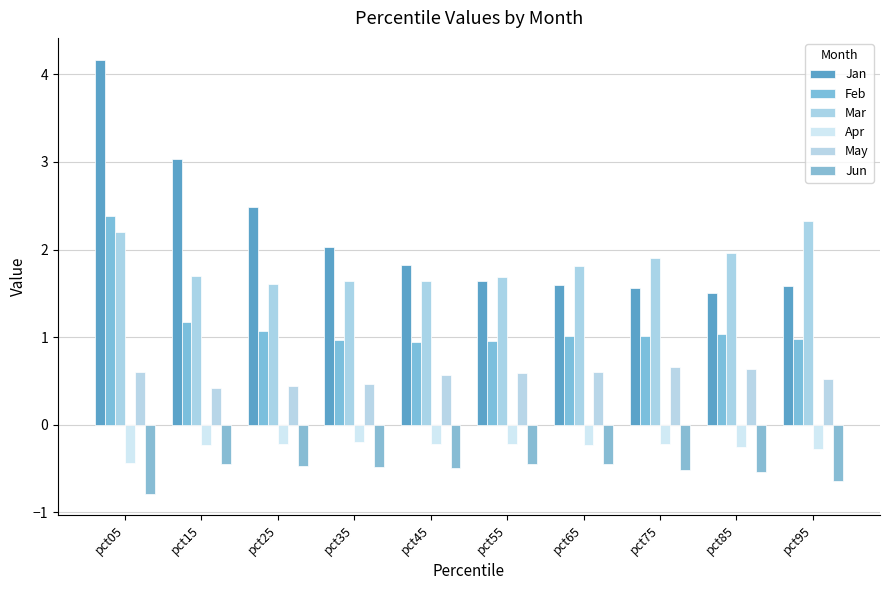

Which series has the widest spread of values?

Jan